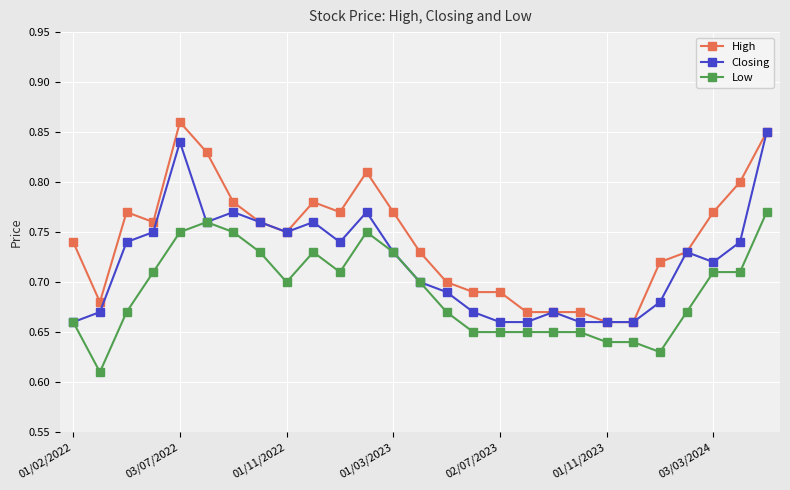

Which series has the largest total across all categories?

High